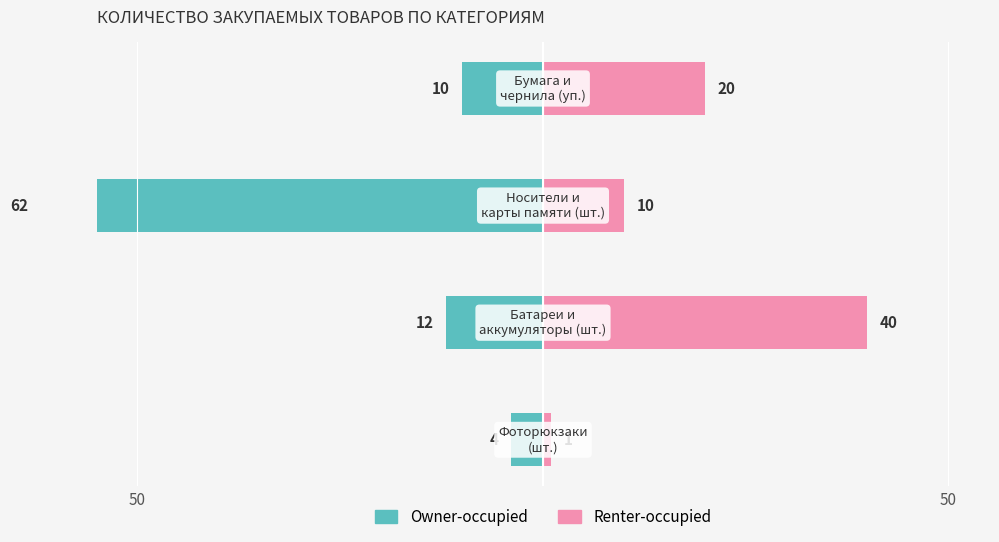

How many bars are there in total?

8